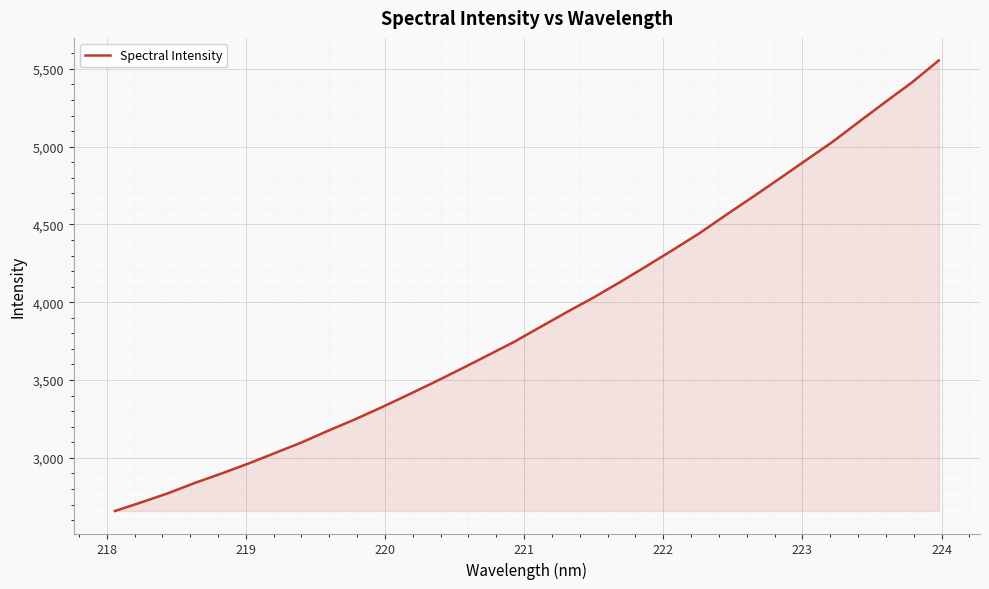

What is the difference between the maximum and minimum values?

2895.4